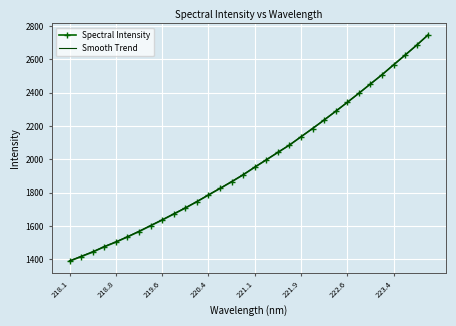

Which series has the widest spread of values?

Spectral Intensity